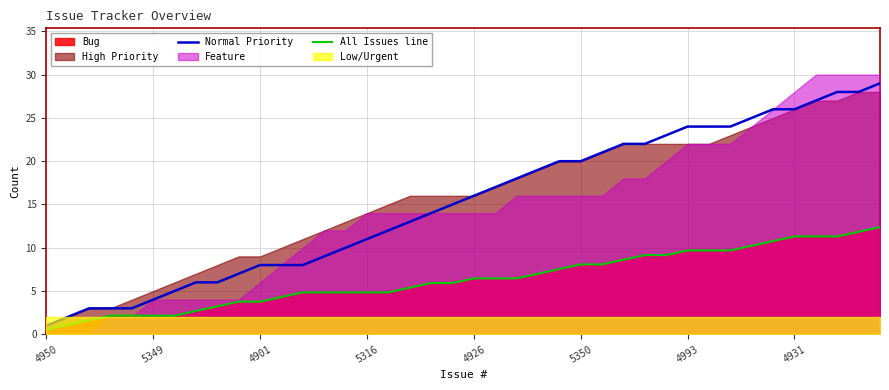

What is the maximum value for Normal Priority?

29.0